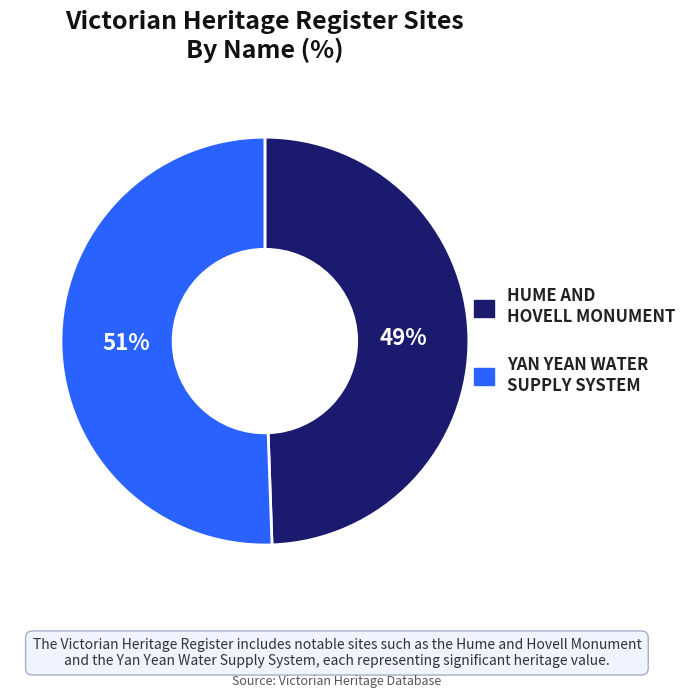

To the nearest percent, what is the average slice percentage?

50%